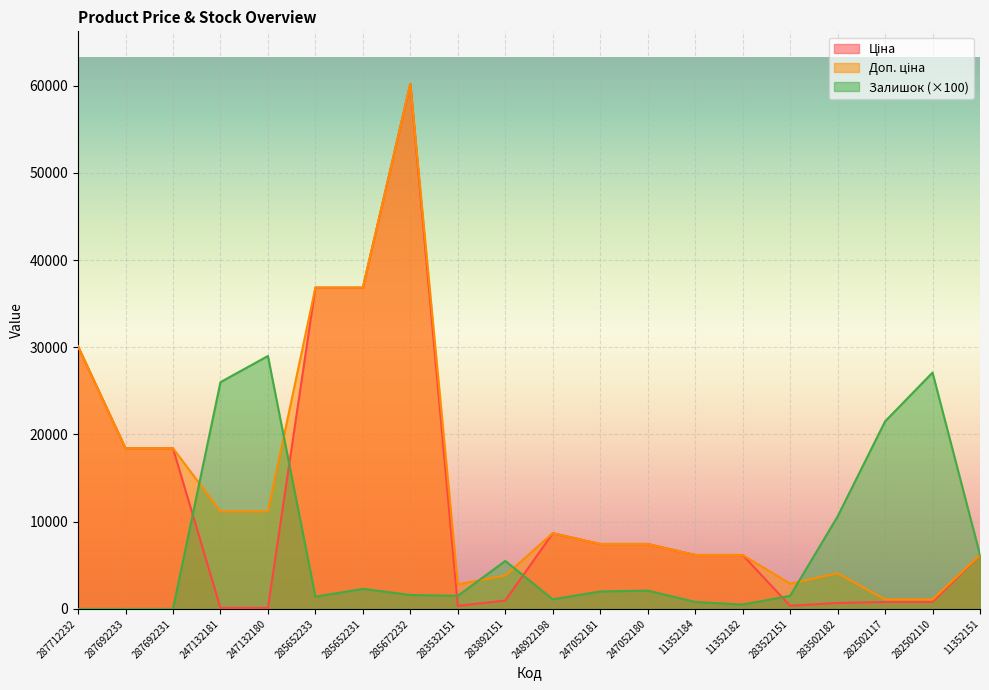

Read the Доп. ціна value at 283502182.

4082.3